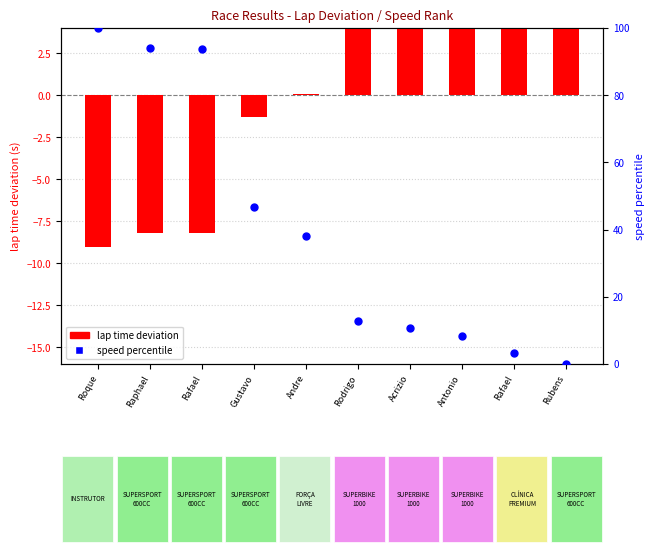

Which series reaches the minimum Y coordinate?

lap time deviation